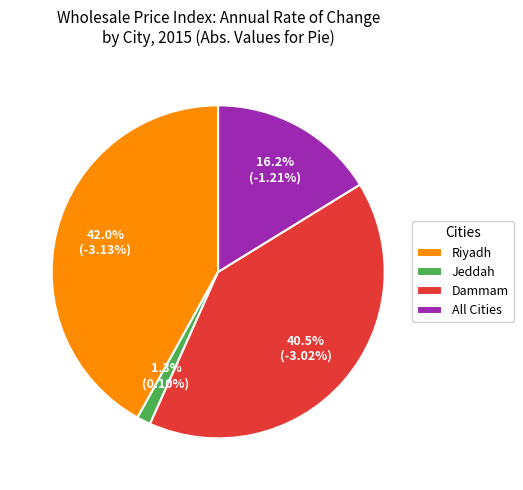

Rank the categories by value from highest to lowest.

Riyadh, Dammam, All Cities, Jeddah